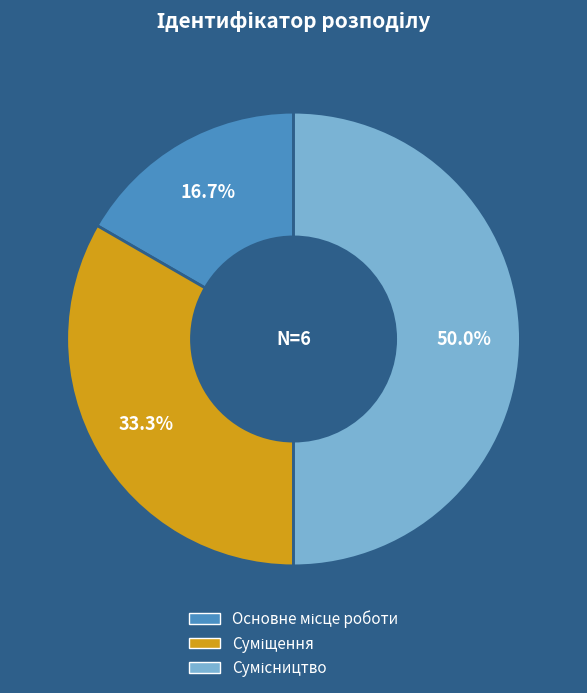

How many segments does this pie chart have?

3